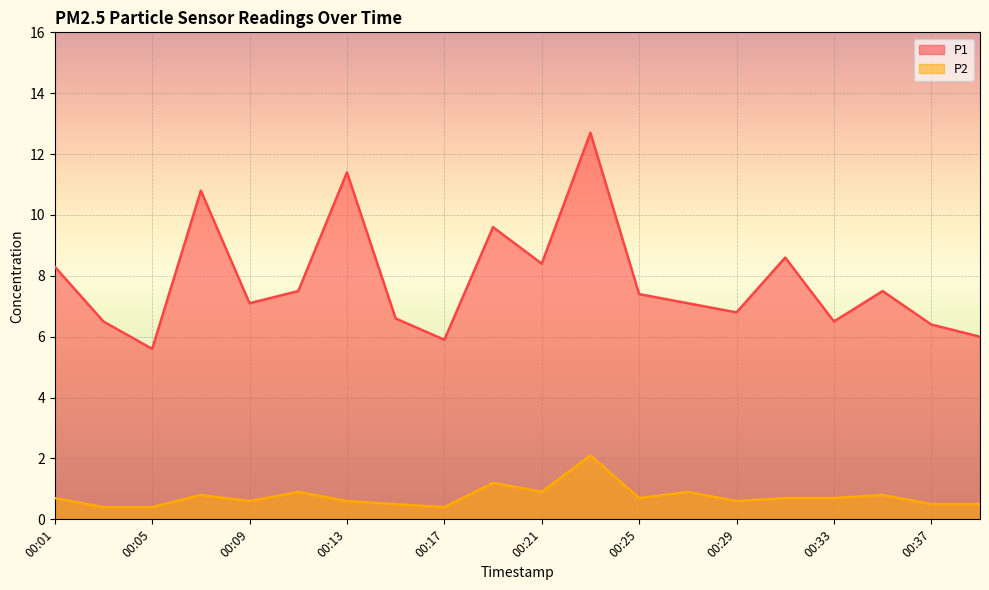

True or false: P1 has a value of 7.5 at 00:35.

True